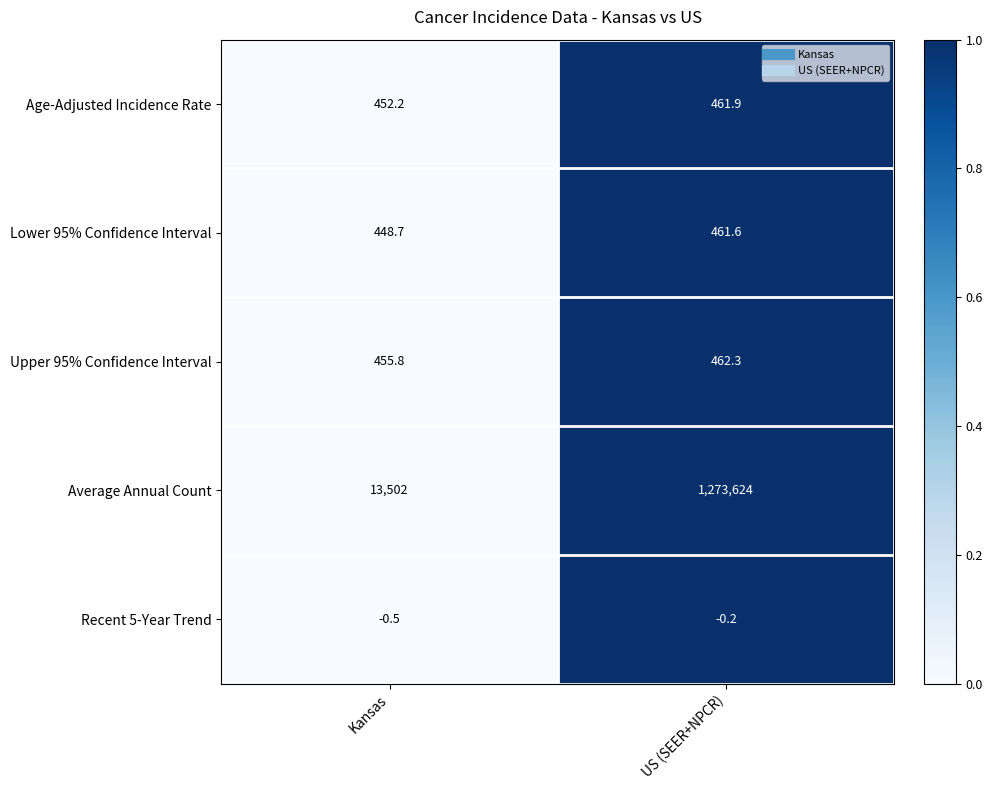

How many distinct data groups are displayed?

5